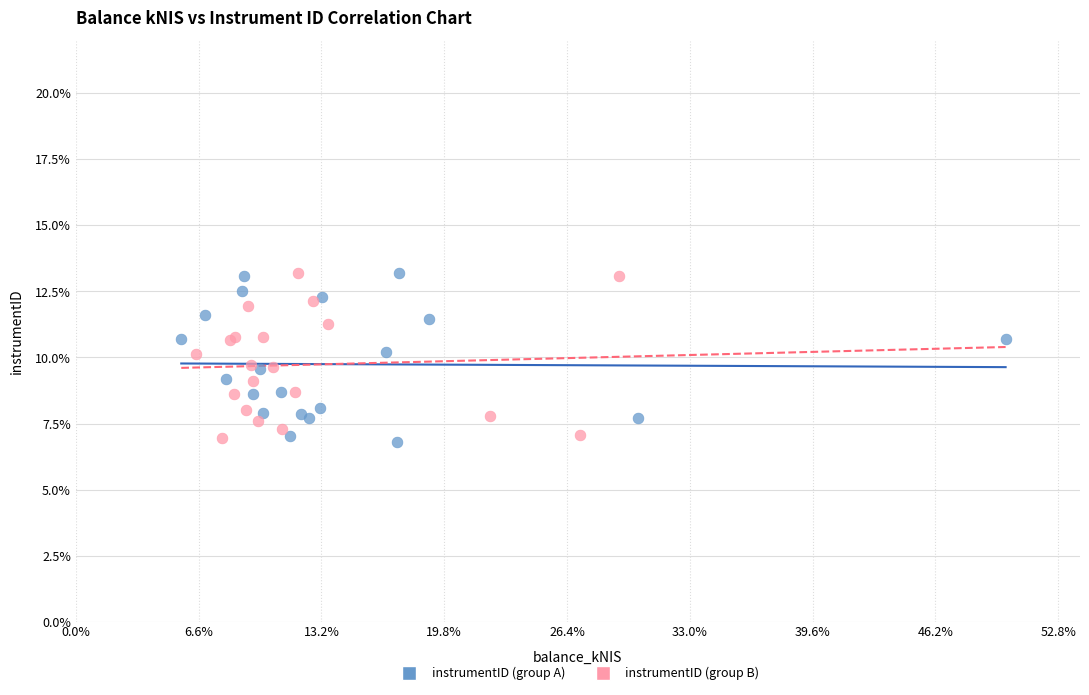

What are all the series names shown in the legend?

instrumentID (group A), instrumentID (group B)